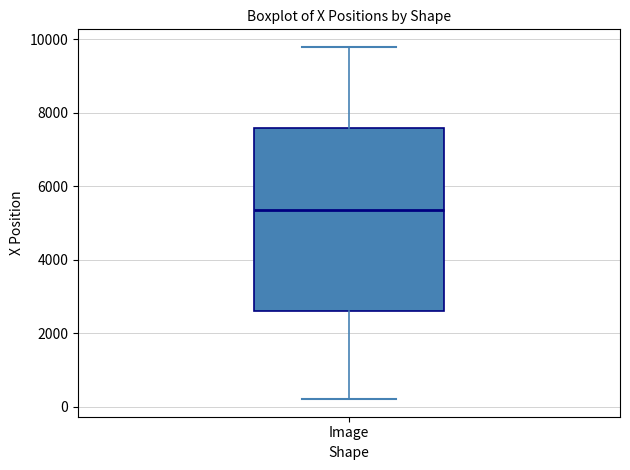

Transcribe this box plot: give where the median line is, the range the box spans, and where the two whiskers end, as read against the y-axis. The values are not printed on the chart, so give them approximately, as read against the axis.

median 5400, box 2600 to 7600, whiskers 200 to 9800